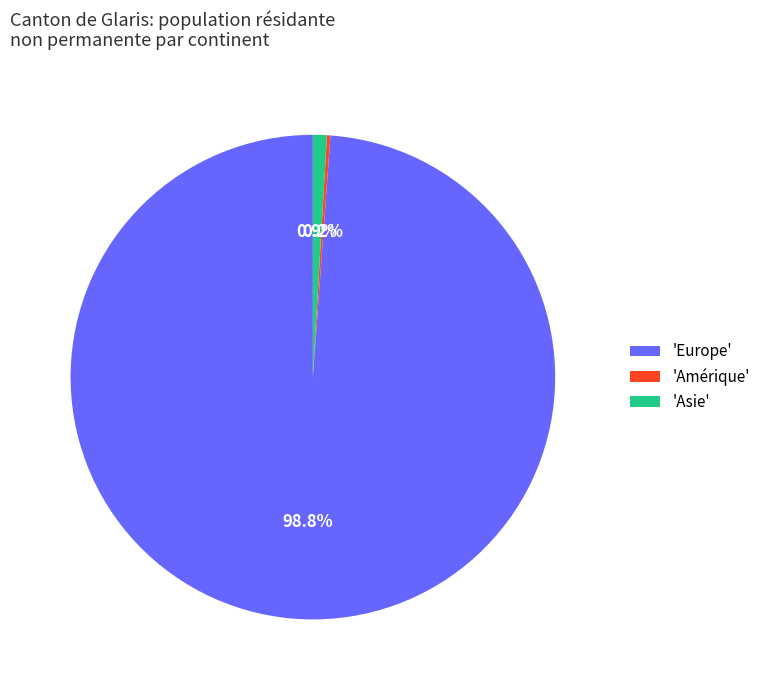

What is the largest slice in the pie chart?

'Europe'